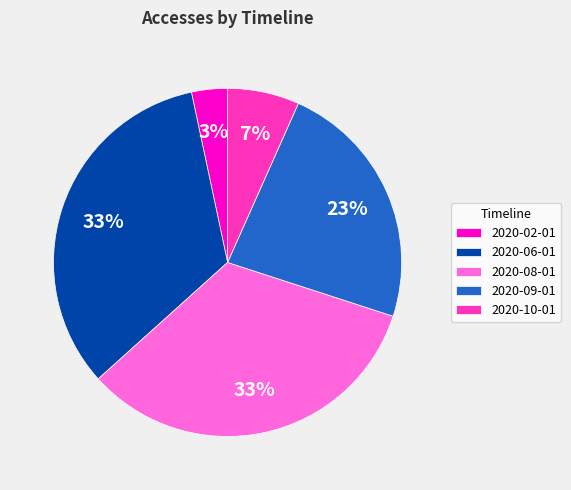

Between 2020-08-01 and 2020-09-01, which is larger?

2020-08-01